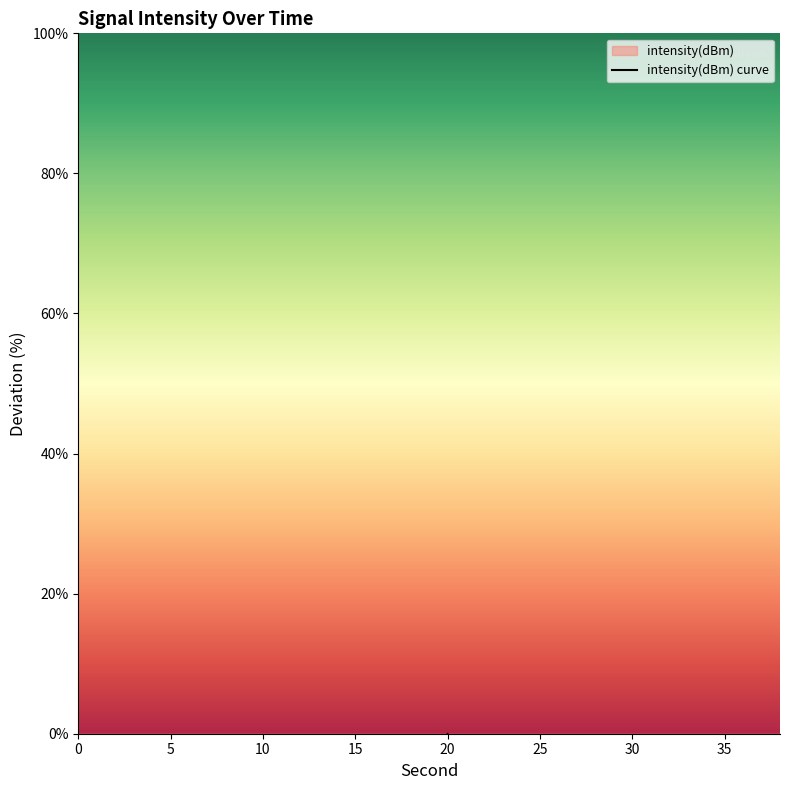

Rank the categories by value from highest to lowest.

20, 18, 36, 6, 8, 14, 38, 4, 24, 16, 12, 26, 34, 22, 10, 0, 28, 30, 32, 2